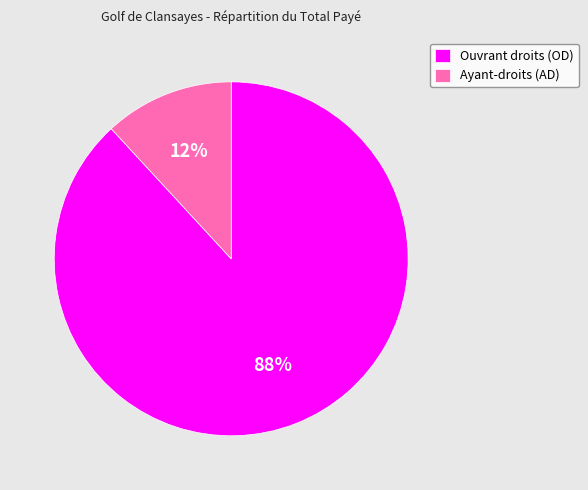

How many slices are in this pie chart?

2